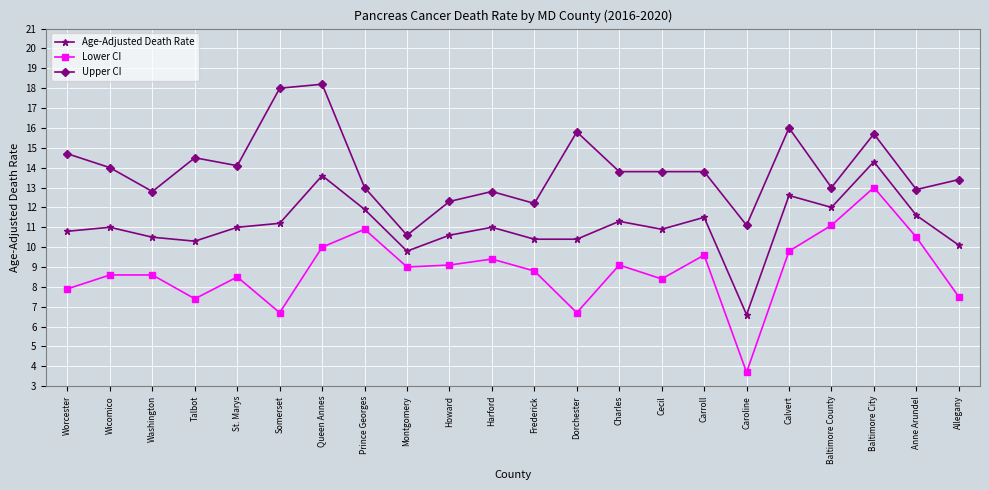

List the series in order of their overall mean, lowest first.

Lower CI, Age-Adjusted Death Rate, Upper CI